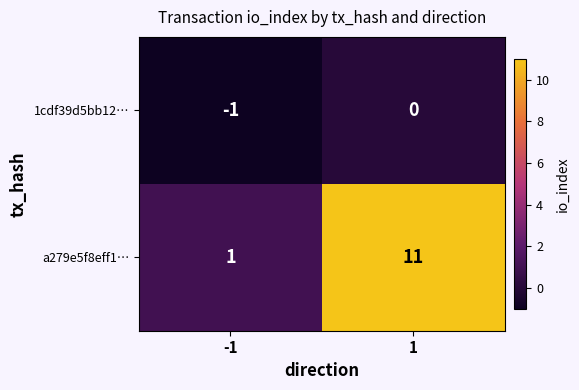

What is the spread (max minus min) of values at 1?

11